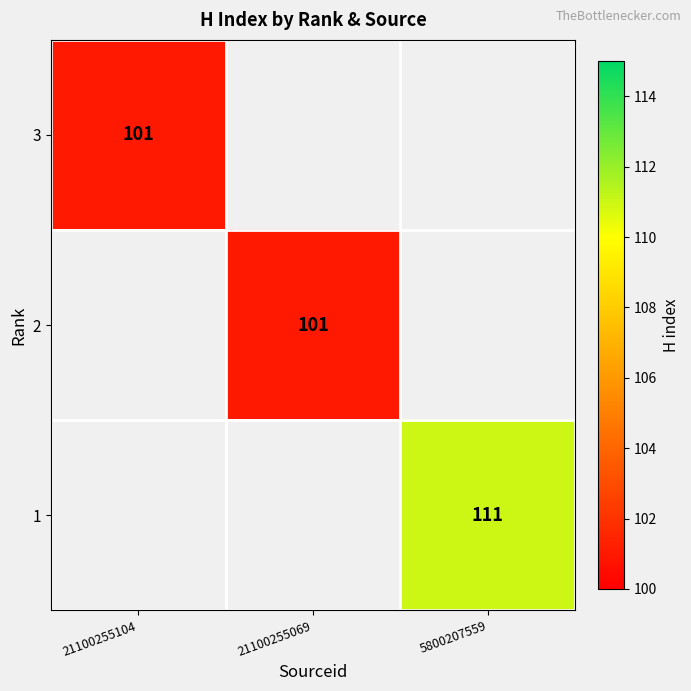

The value of 2 at 21100255069 is 101. True or false?

True